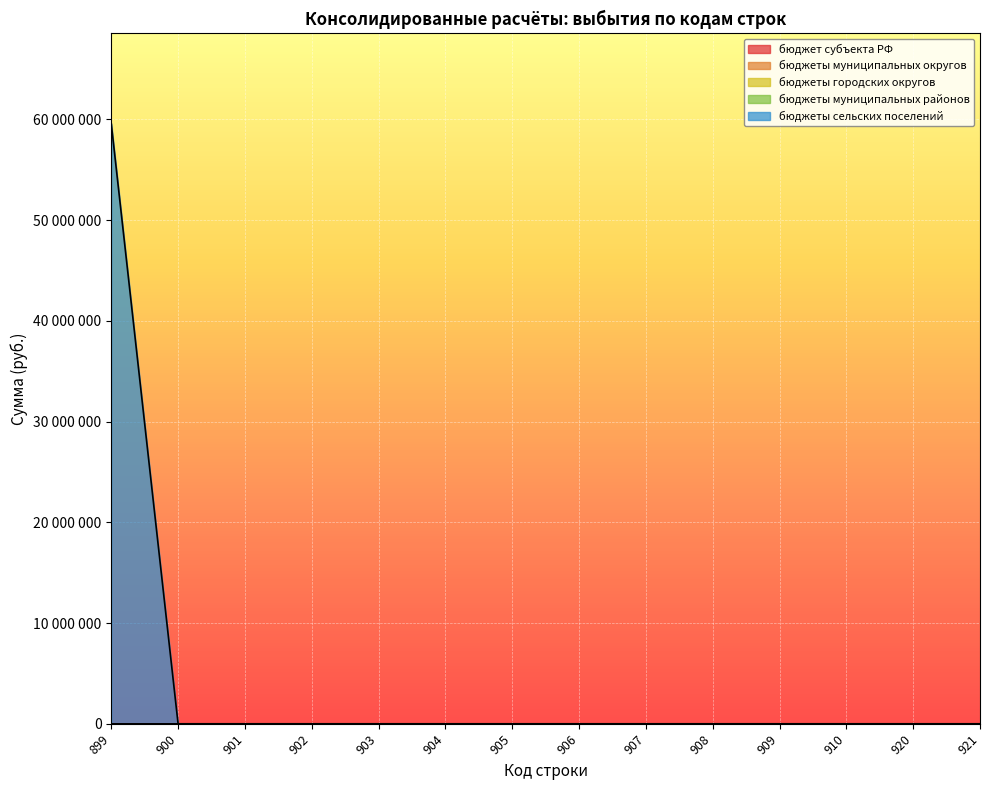

List the series in order of their peak value, lowest first.

бюджет субъекта РФ, бюджеты муниципальных округов, бюджеты городских округов, бюджеты муниципальных районов, бюджеты сельских поселений